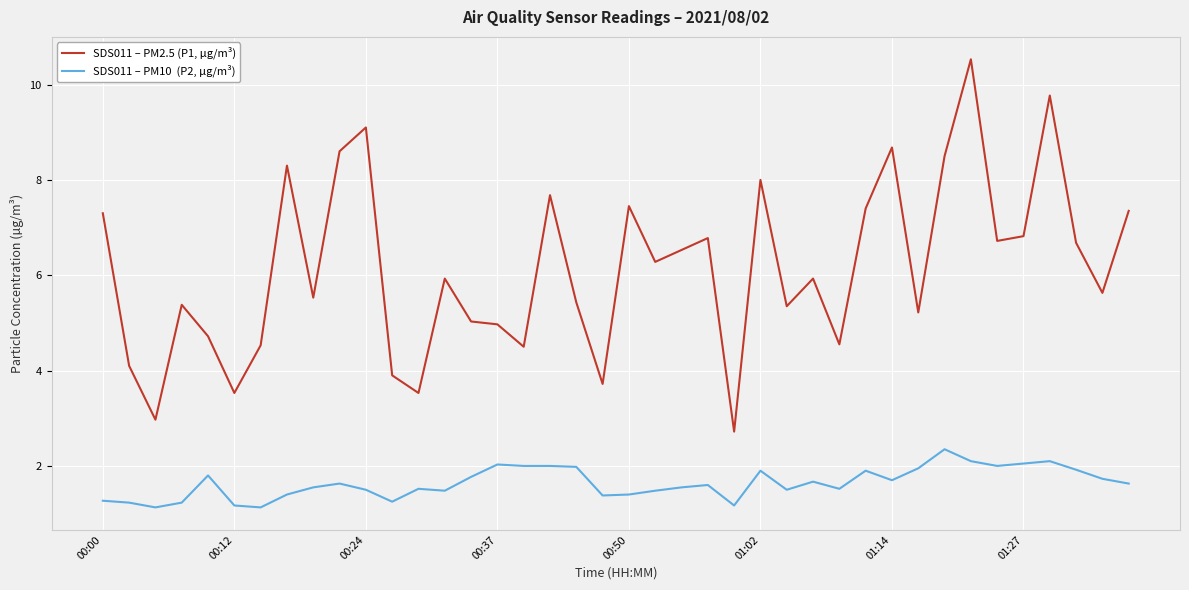

What is the greatest value displayed?

10.5